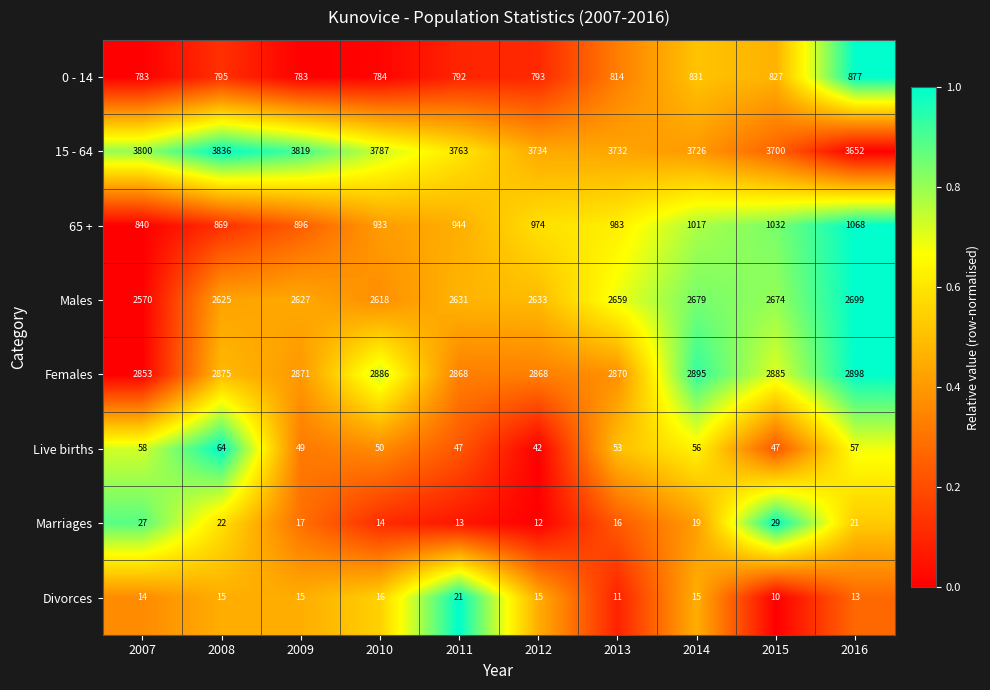

At 2010, list the series in order from smallest to largest.

Marriages, Divorces, Live births, 0 - 14, 65 +, Males, Females, 15 - 64